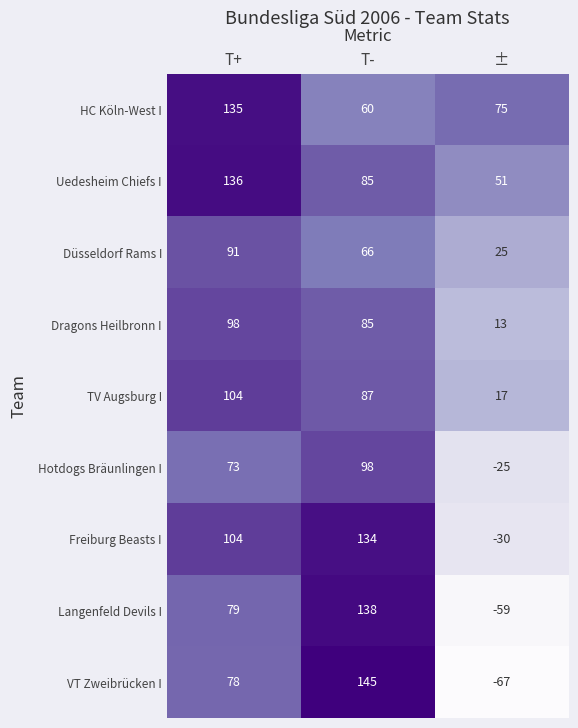

Reading right to left, extract all data points from this chart.

HC Köln-West I: 75	60	135
Uedesheim Chiefs I: 51	85	136
Düsseldorf Rams I: 25	66	91
Dragons Heilbronn I: 13	85	98
TV Augsburg I: 17	87	104
Hotdogs Bräunlingen I: -25	98	73
Freiburg Beasts I: -30	134	104
Langenfeld Devils I: -59	138	79
VT Zweibrücken I: -67	145	78